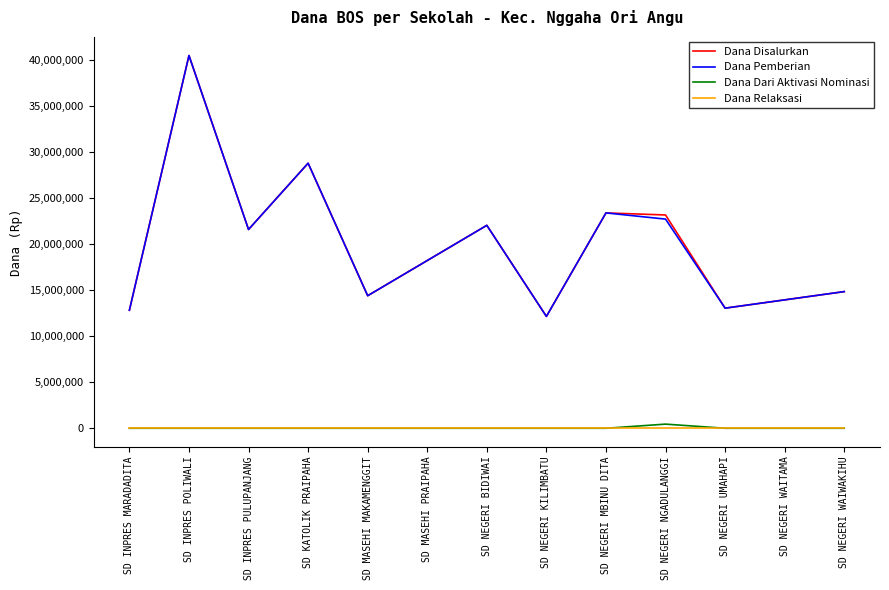

Does the chart have visible grid lines?

No